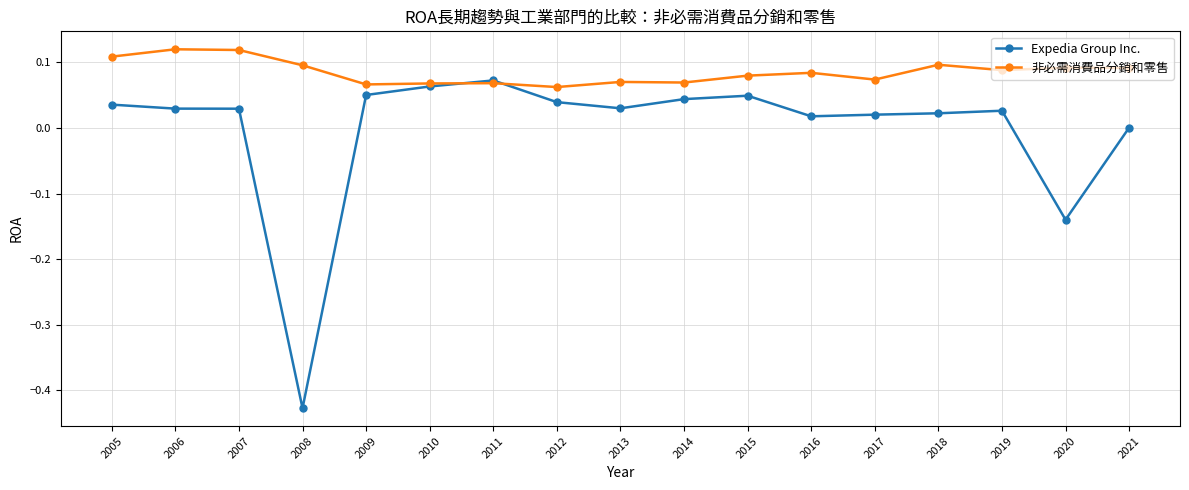

The value of Expedia Group Inc. at 2019 is 0.0. True or false?

True